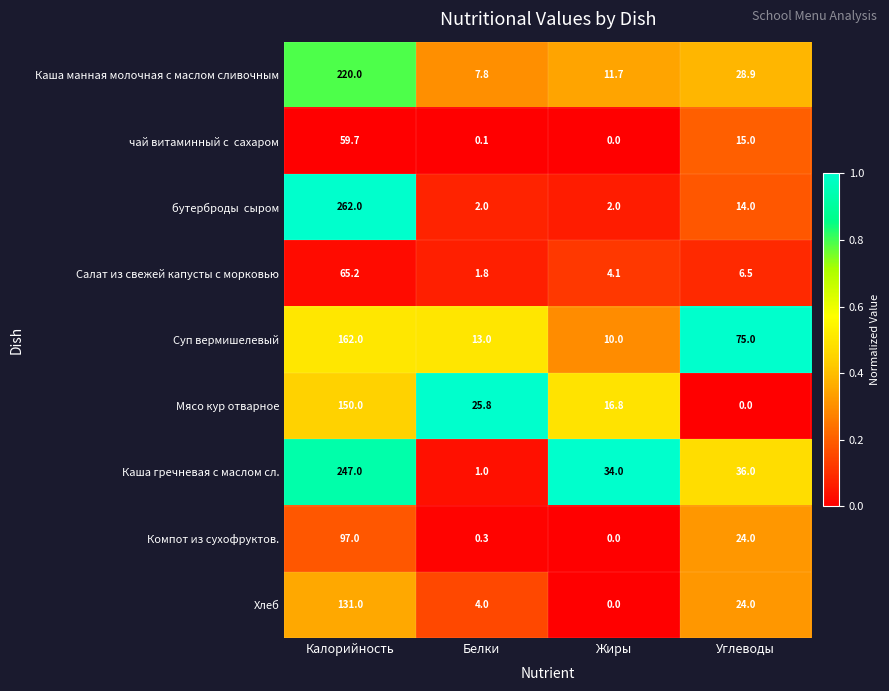

Which series has the largest total across all categories?

Каша гречневая с маслом сл.